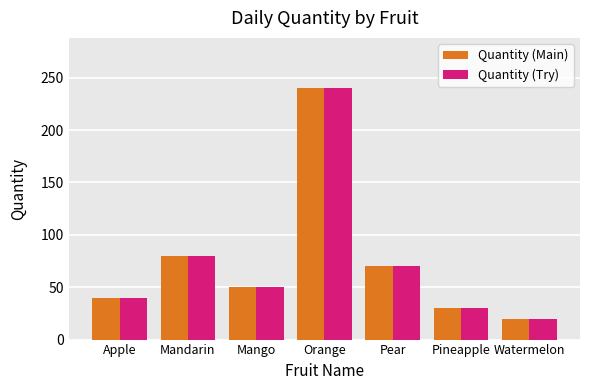

The value of Quantity (Main) at Watermelon is 20. True or false?

True